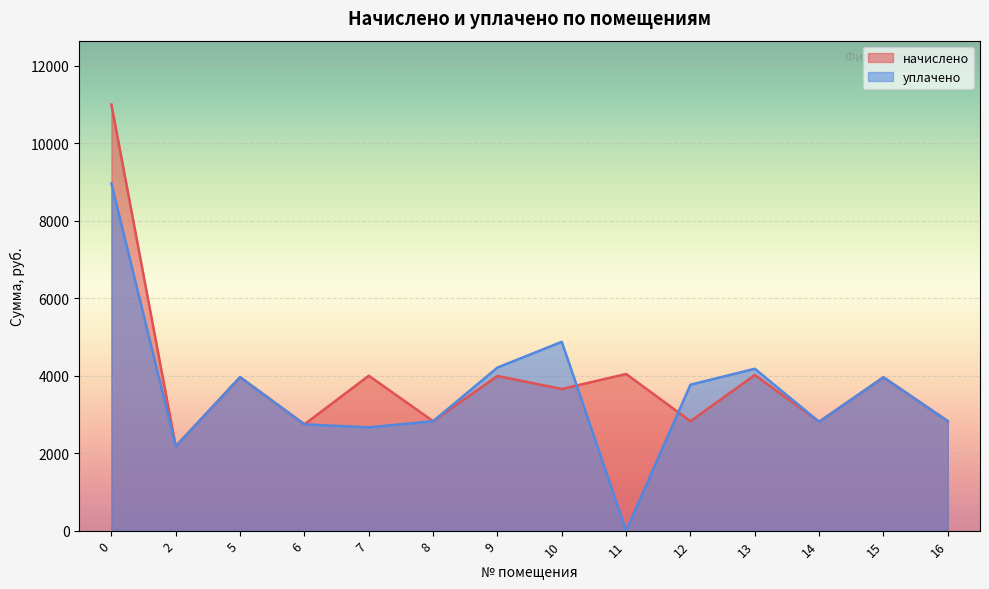

Where is уплачено nearest to the value 4478?

9